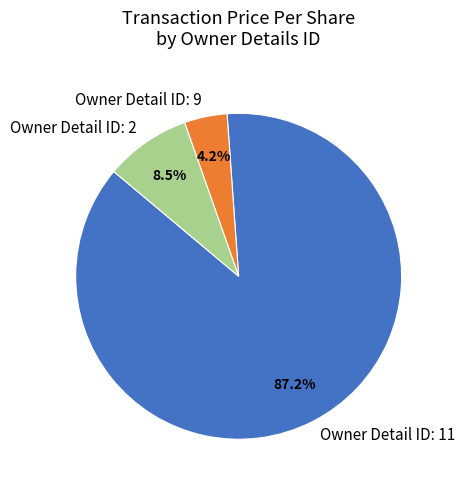

Do Owner Detail ID: 9 and Owner Detail ID: 2 together represent more than half of the pie?

No